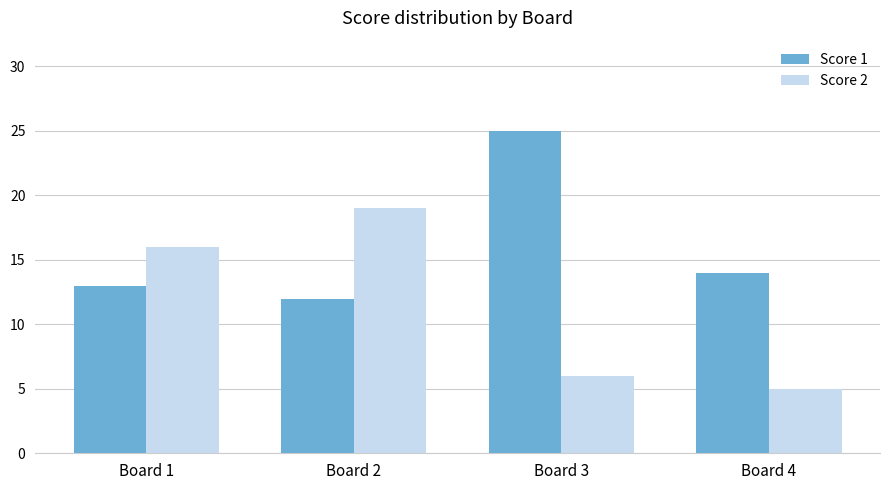

What is the maximum value for Score 2?

19